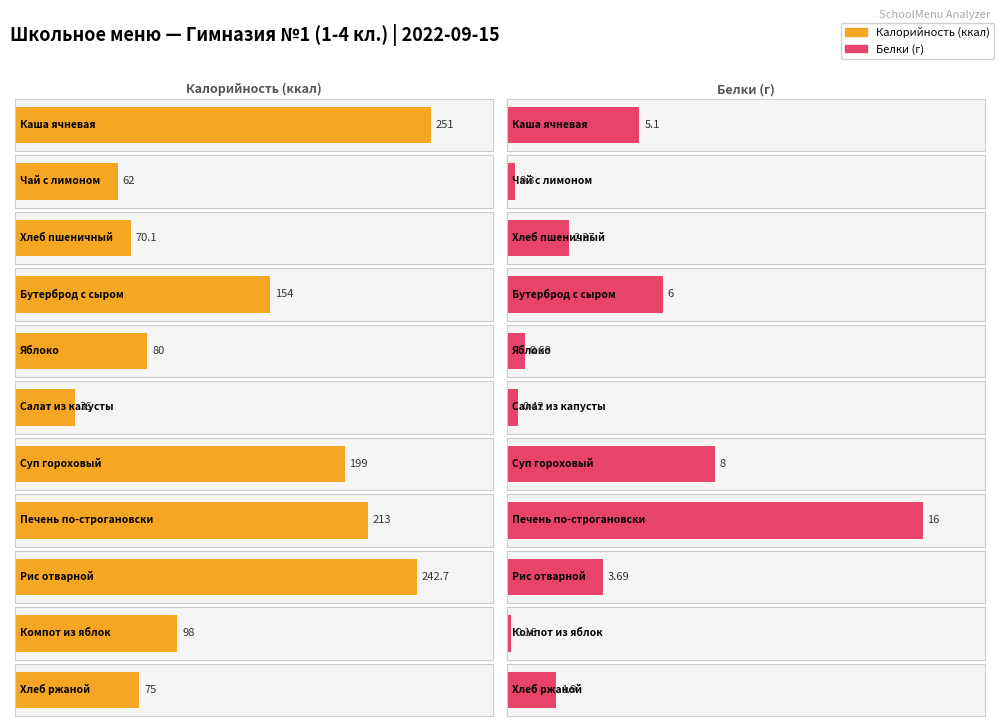

Between Хлеб пшеничный and Хлеб ржаной, which series saw the biggest shift?

Калорийность